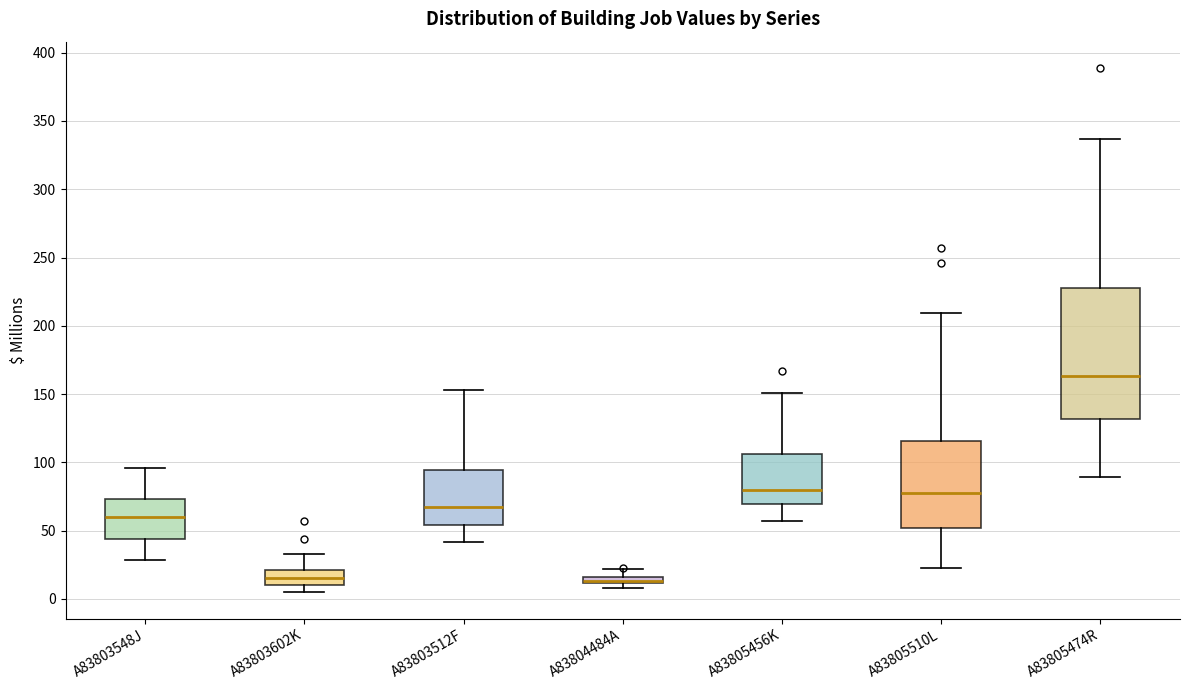

Which box is the tallest, from its lower edge to its upper edge?

A83805474R